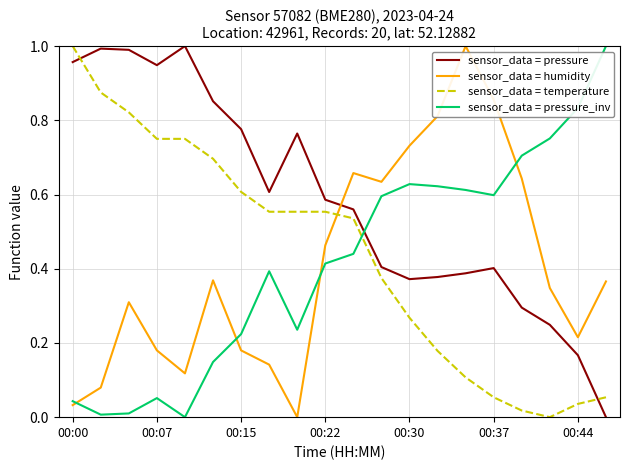

After their last crossing, which series has the higher values: sensor_data = humidity or sensor_data = pressure?

sensor_data = humidity